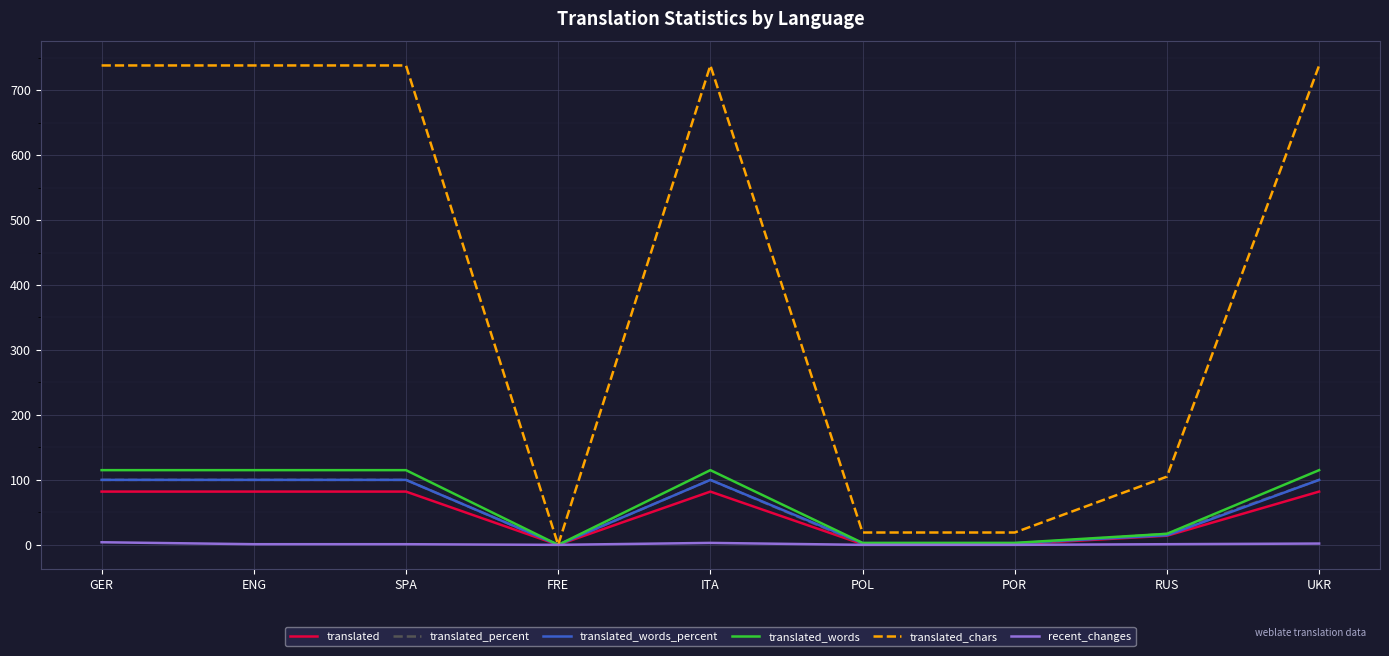

Does the chart have visible grid lines?

Yes